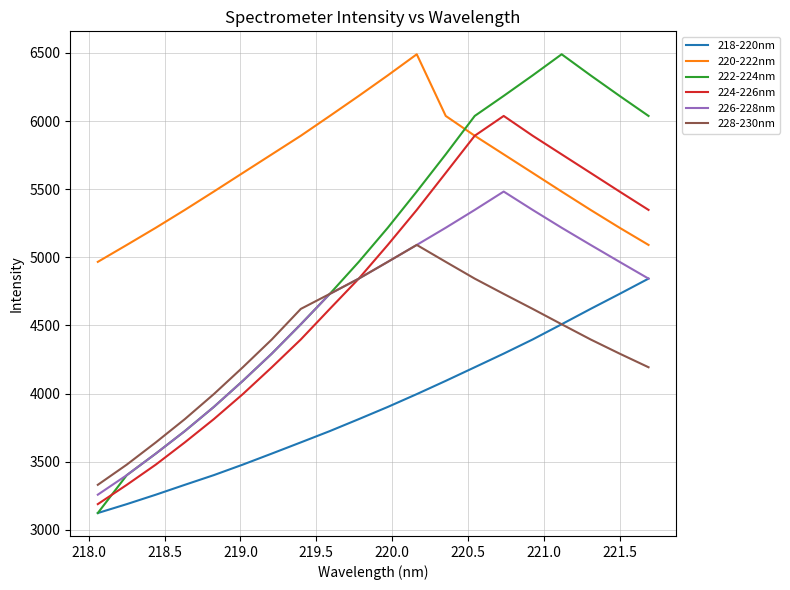

What is the lowest value of the 228-230nm series?

3330.2